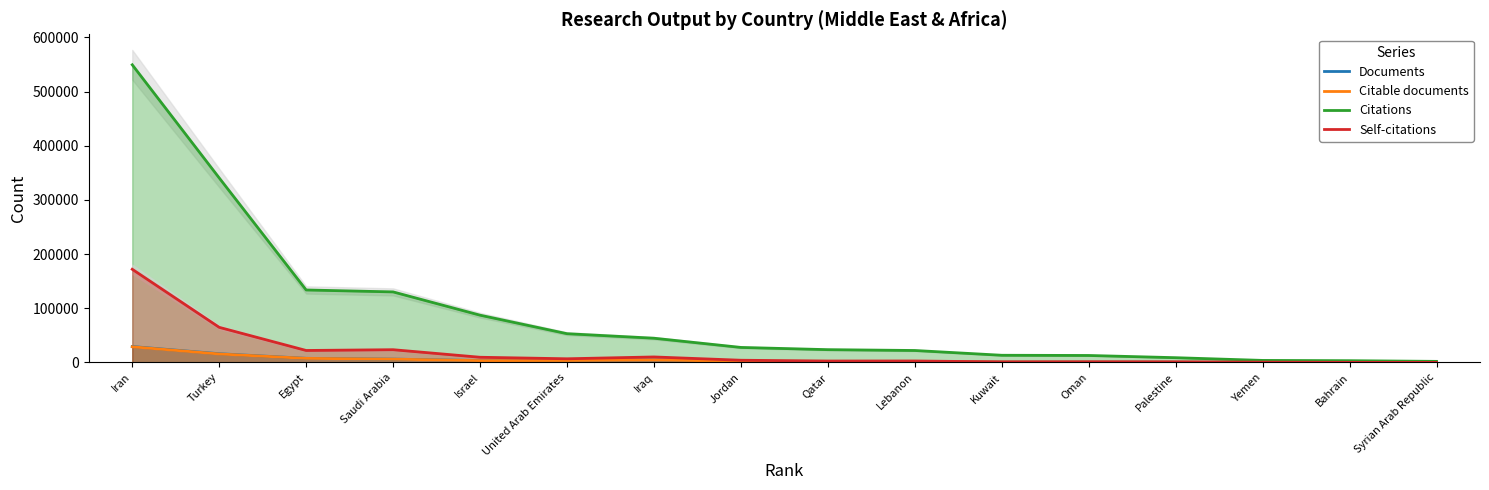

True or false: Citations has more than 1 interior local peaks.

False